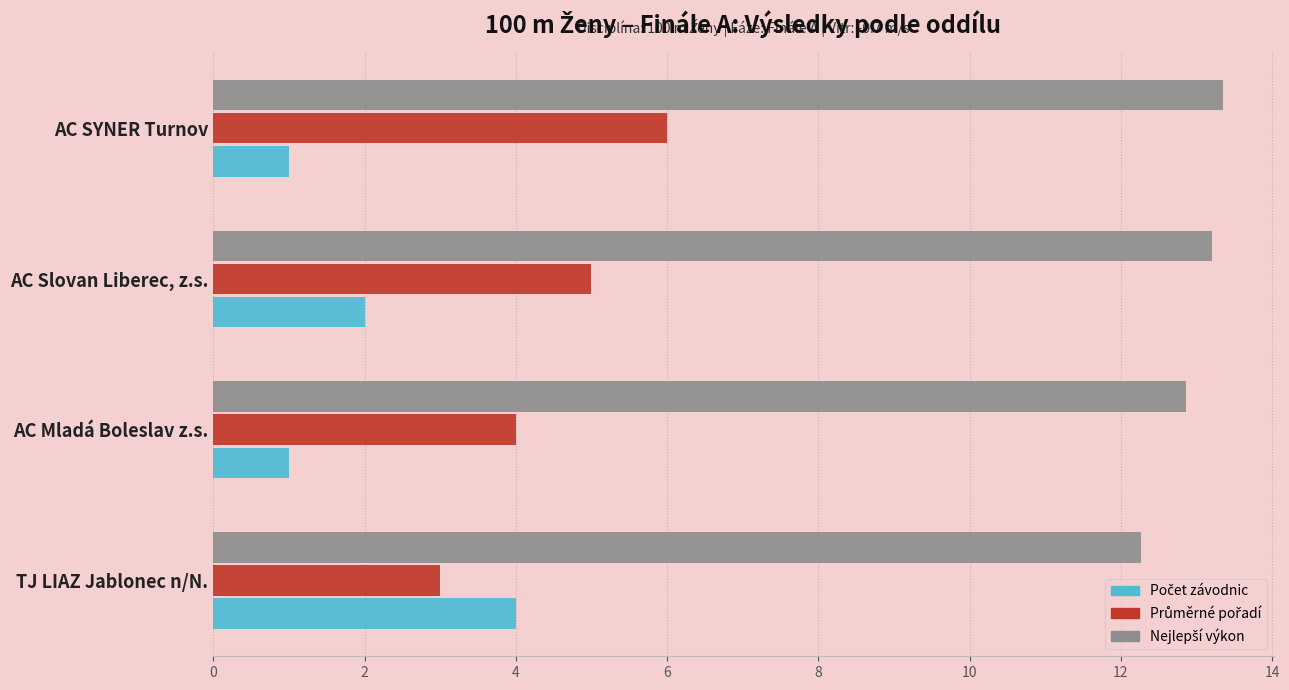

How many series are shown in this chart?

3